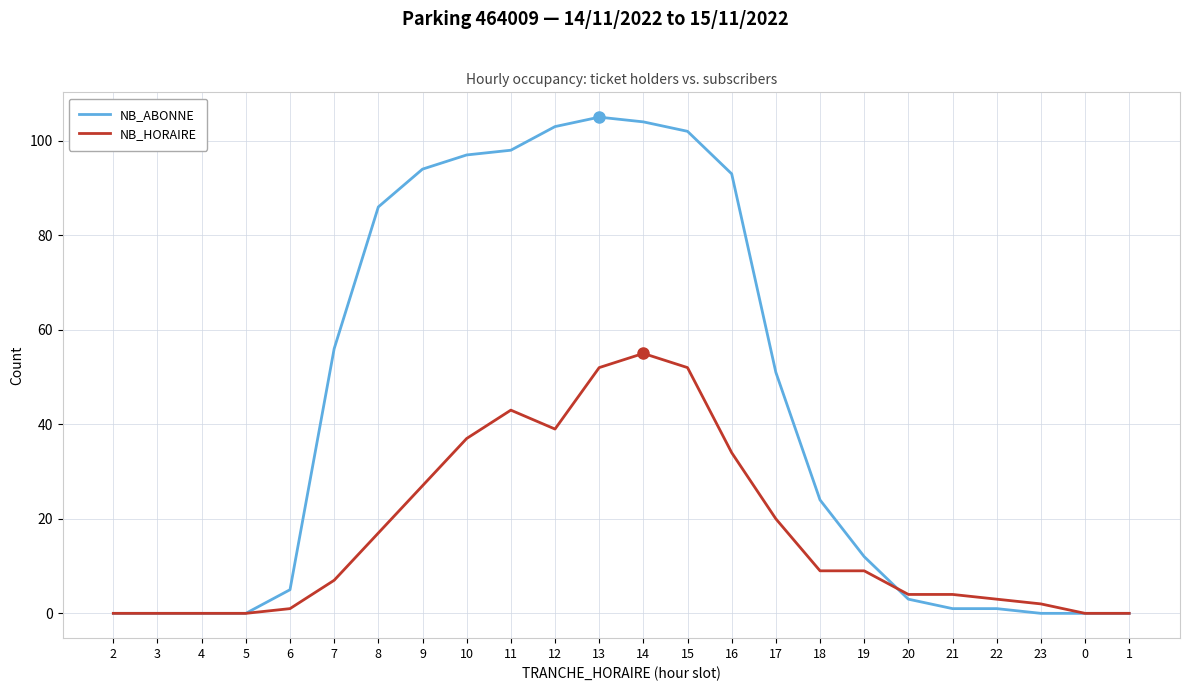

Which label corresponds to the largest value in the chart?

13